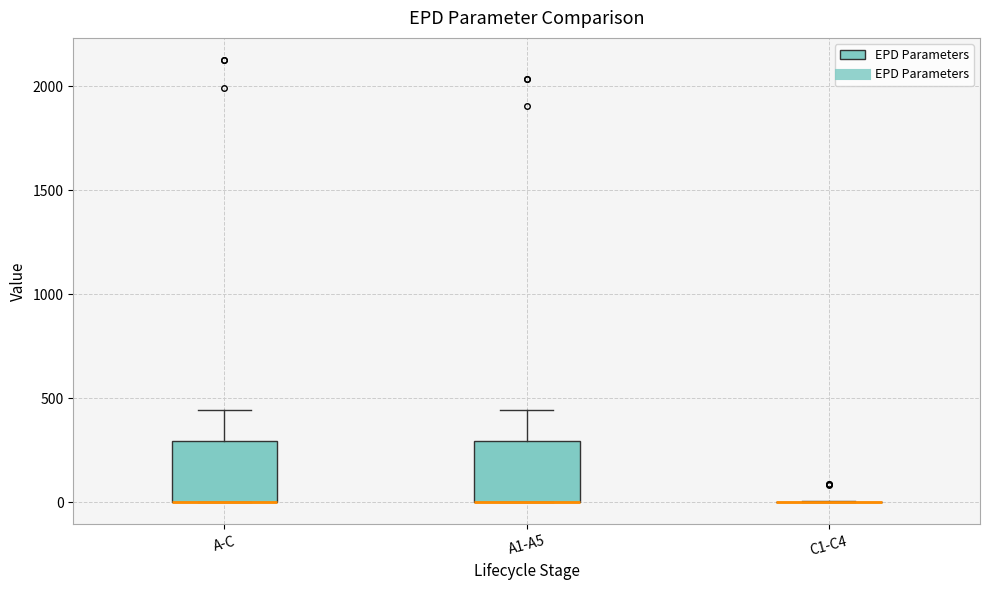

Where is the upper edge of the box for A-C on the y-axis? The values are not printed on the chart, so give them approximately, as read against the axis.

300